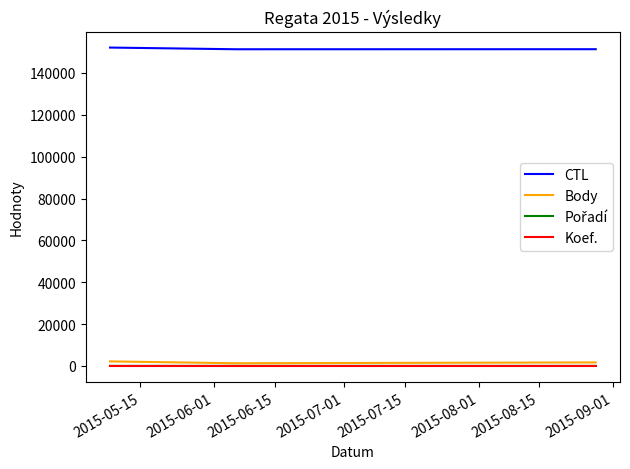

Which series has the largest total across all categories?

CTL